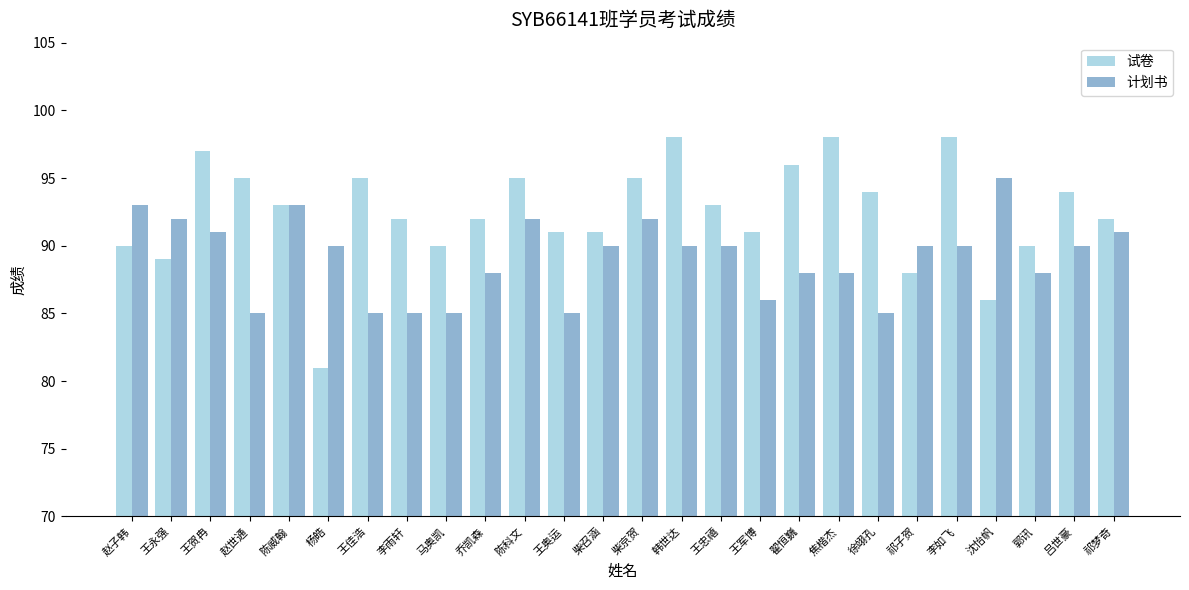

What are all the series names shown in the legend?

试卷, 计划书